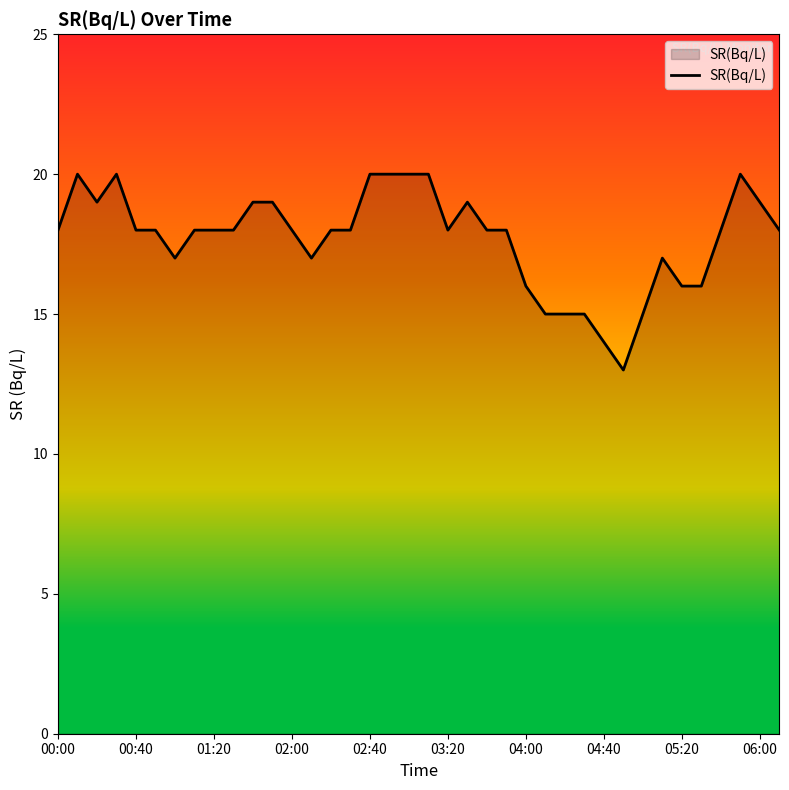

What is the difference between the maximum and minimum values?

7